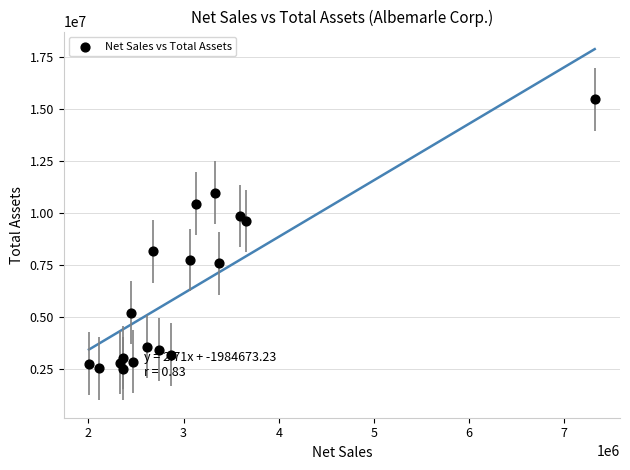

What Y value in the scatter plot is closest to 8993445?

9615014